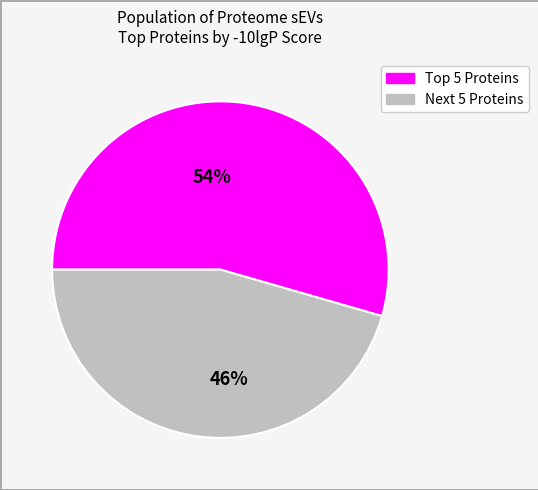

Does any single category account for the majority?

Yes